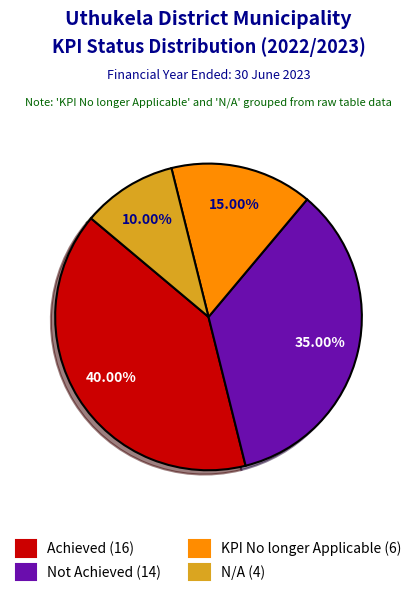

How much of the chart is everything except Not Achieved?

65.0%